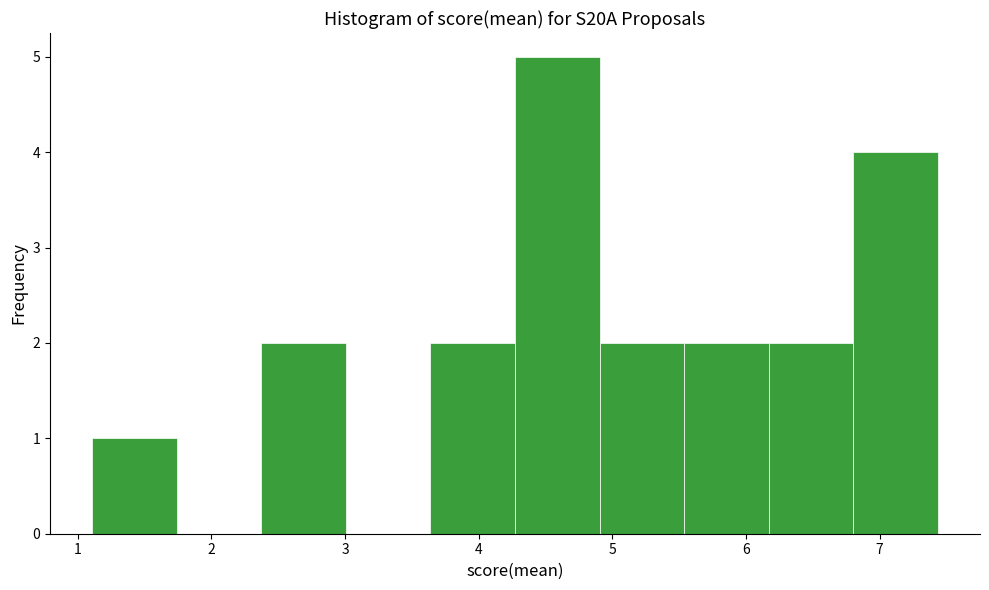

What is the height of the bar covering 6.2 to 6.8 on the x-axis? Neither the bar edges nor the heights are printed on the chart, so give them approximately, as read against the axes.

2